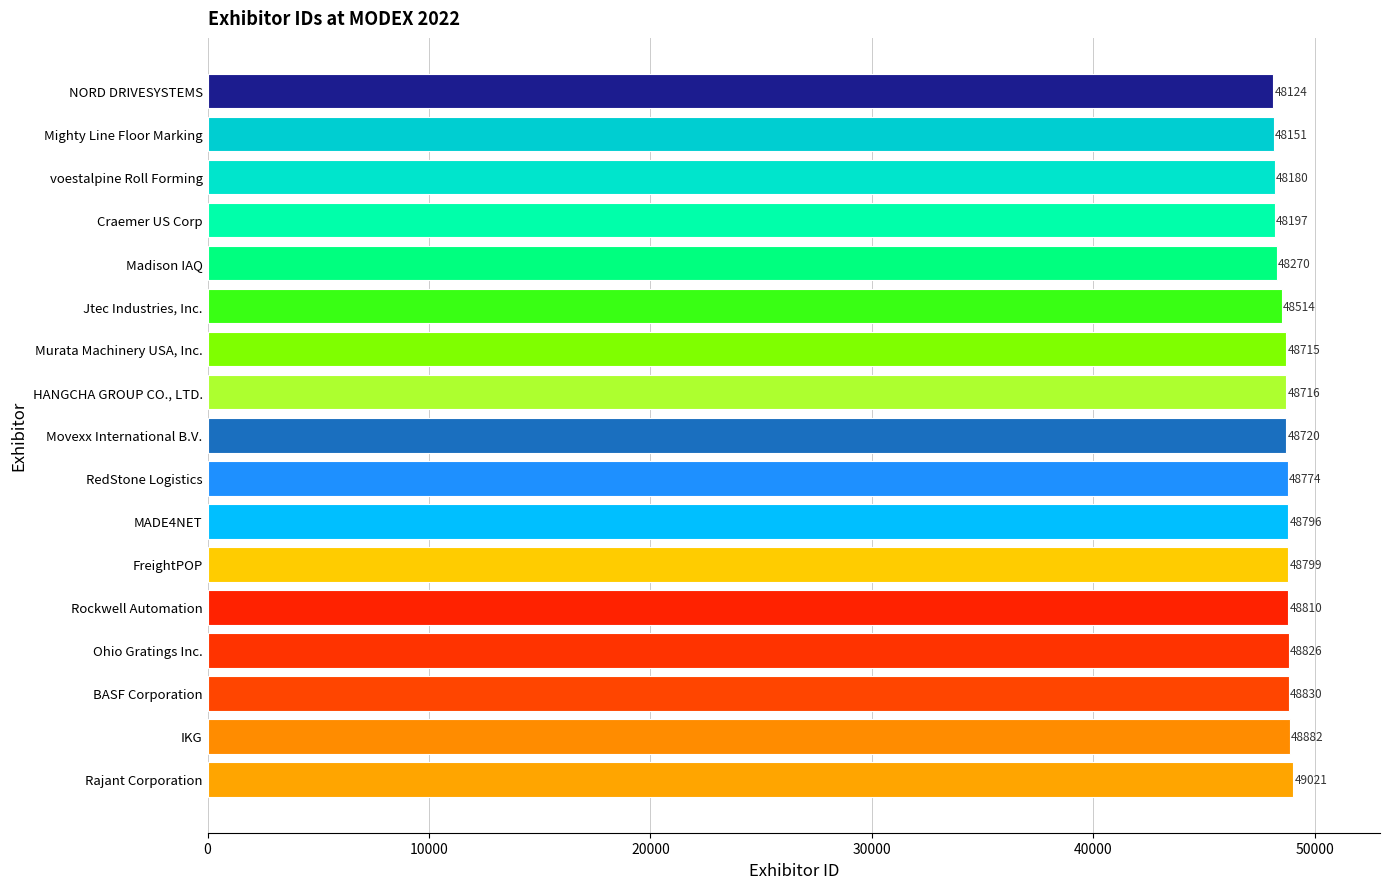

Does the chart contain any negative values?

No